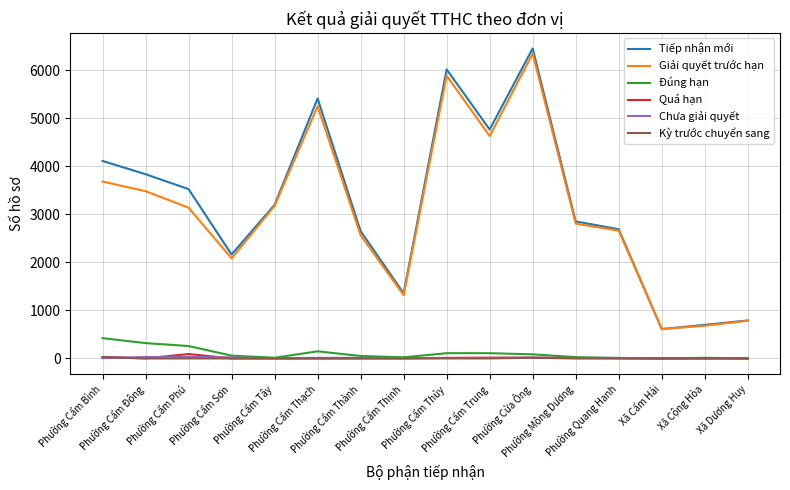

True or false: Quá hạn and Giải quyết trước hạn cross at least once.

False